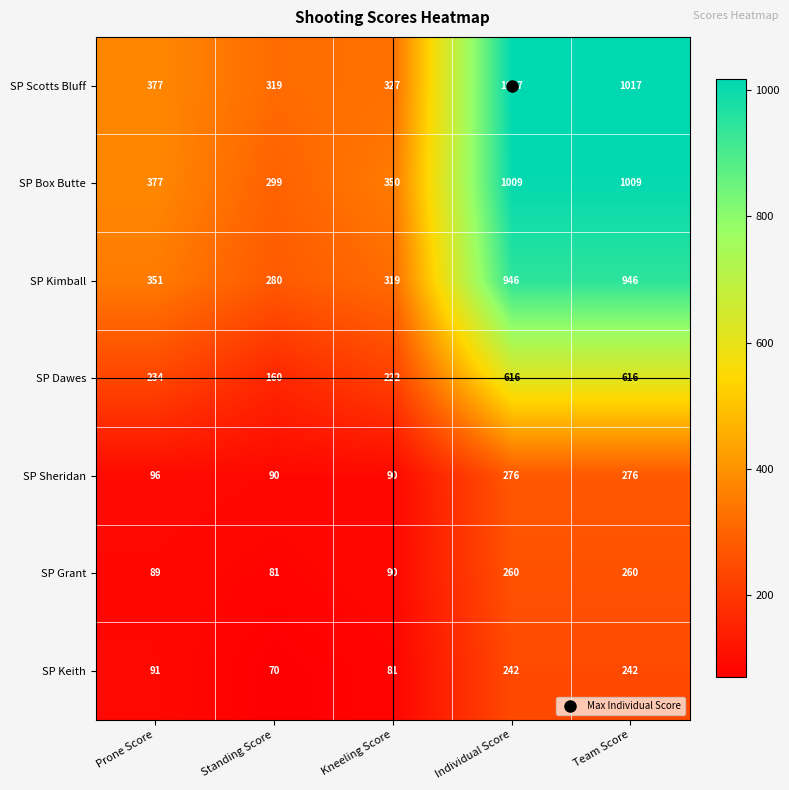

What is the difference between the SP Sheridan values at Prone Score and Individual Score?

180